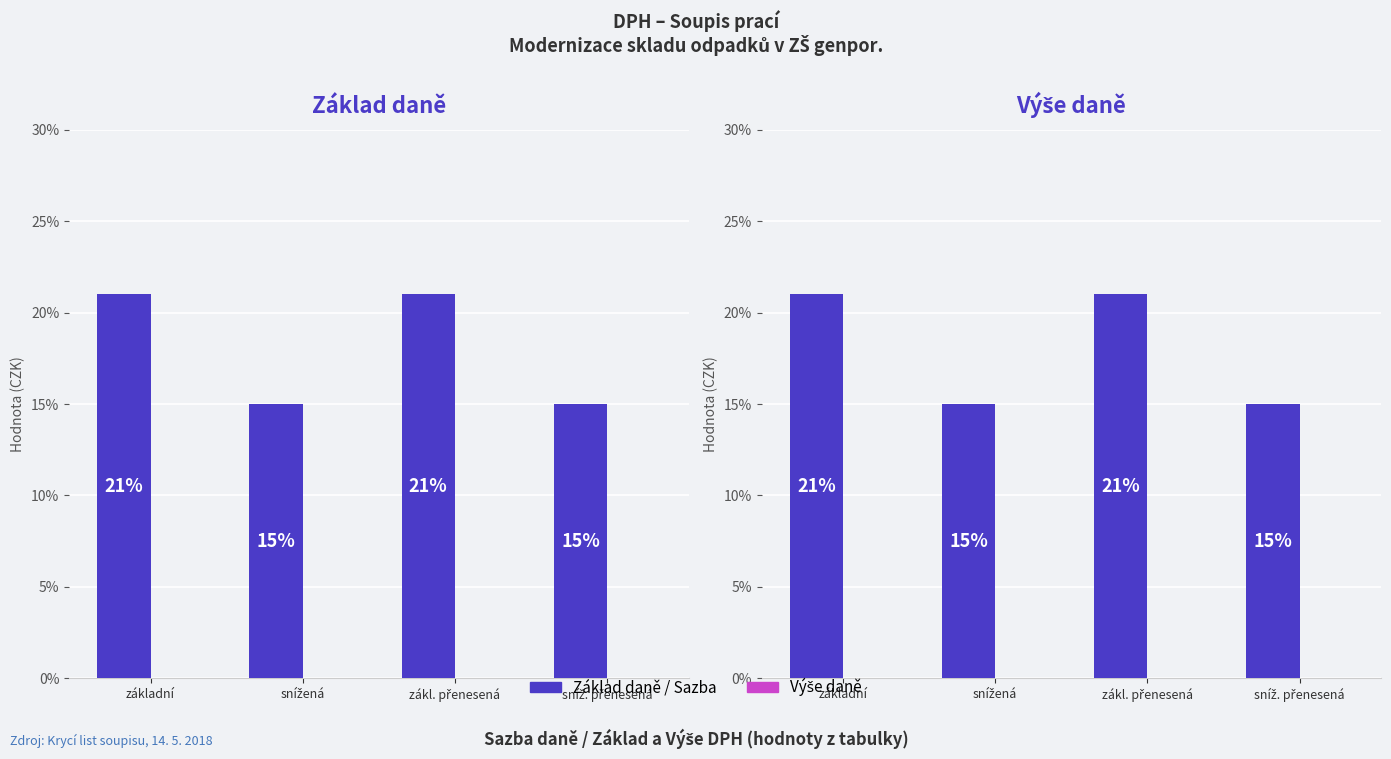

Is it true that Základ daně equals 0.1 at zákl. přenesená?

False